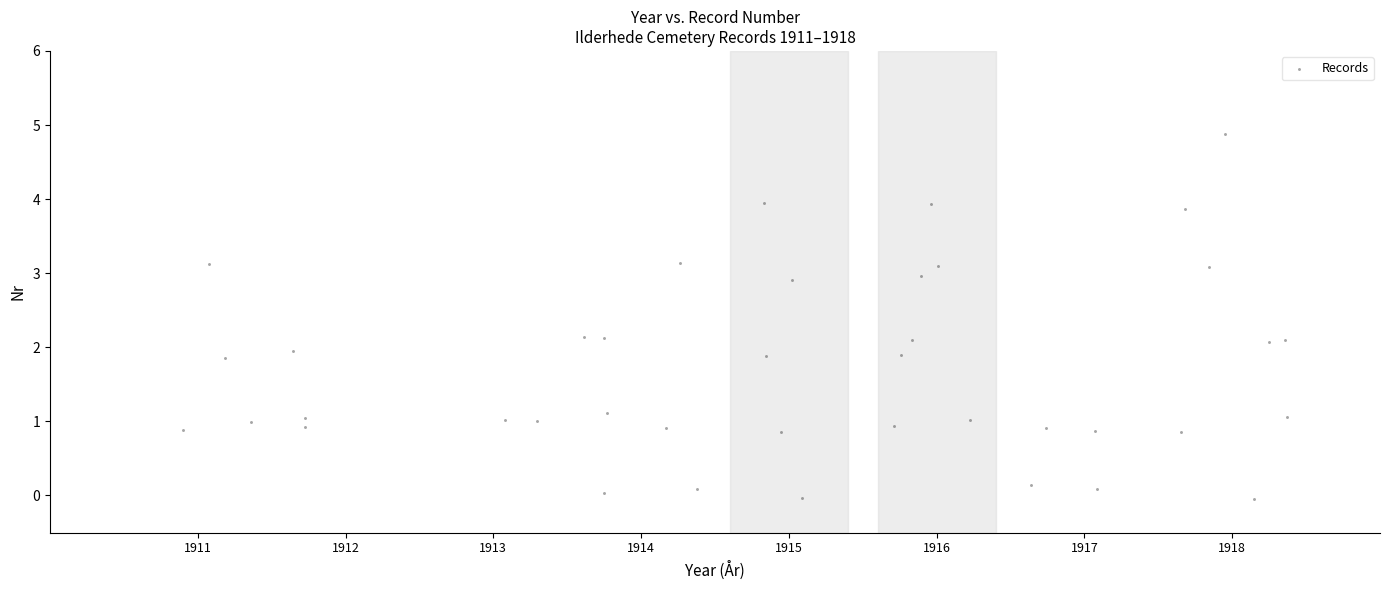

What is the range of Y values (max minus min)?

4.9